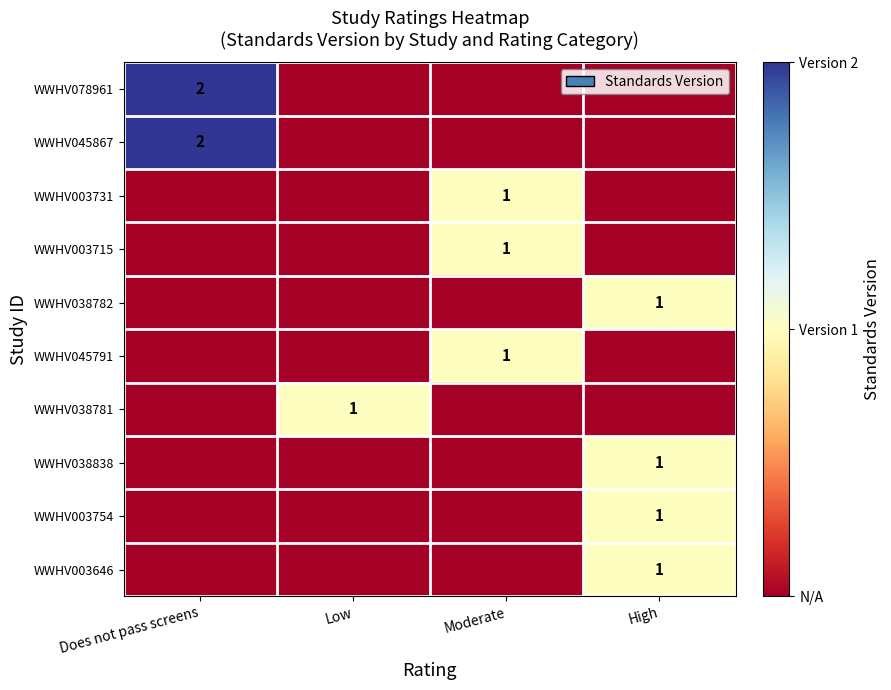

How many distinct data groups are displayed?

10